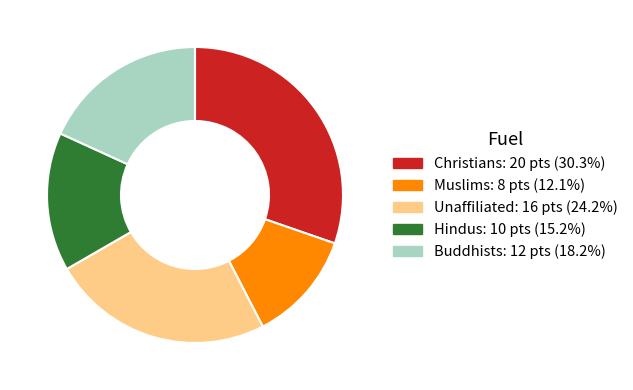

Rank the categories by value from lowest to highest.

Muslims, Hindus, Buddhists, Unaffiliated, Christians